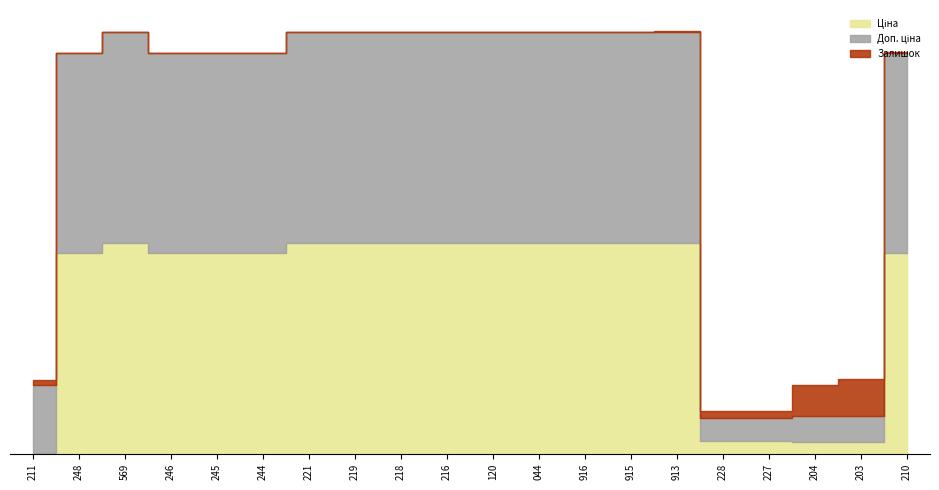

True or false: Ціна and Доп. ціна intersect in this chart.

False